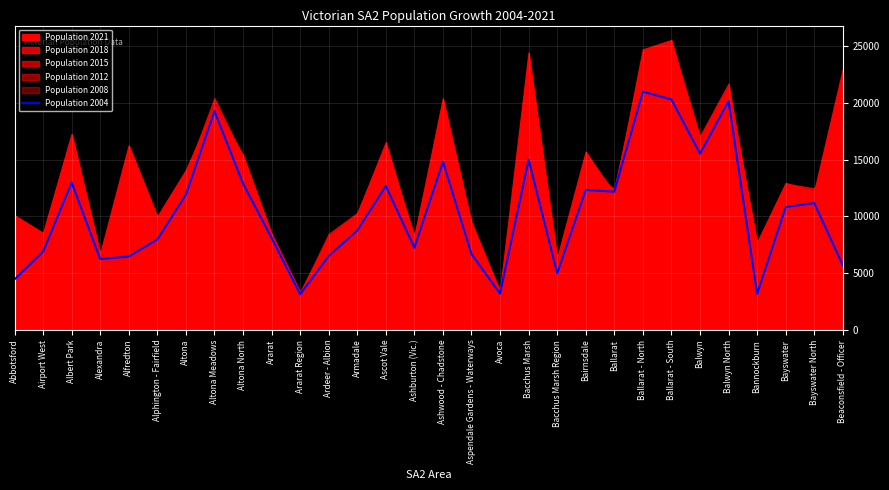

Reading left to right, what are all the values shown in this chart?

4452	6904	12997	6251	6480	7976	11919	19283	12906	8114	3148	6523	8770	12693	7248	14835	6683	3202	15015	4993	12342	12189	21000	20314	15541	20172	3182	10831	11188	5702